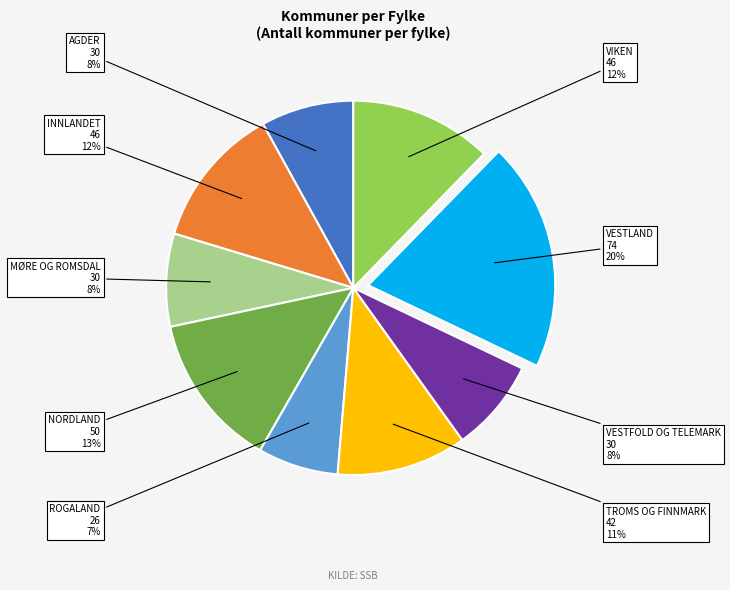

Count the number of slices in the pie.

9